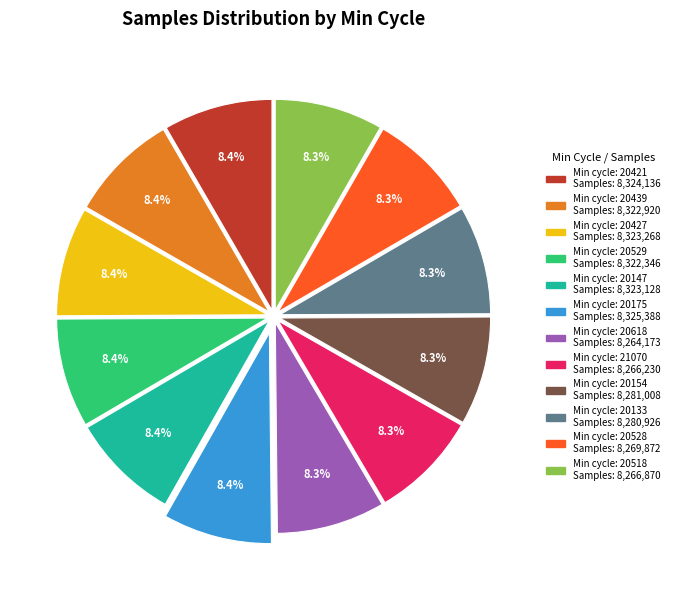

Does any single category account for the majority?

No